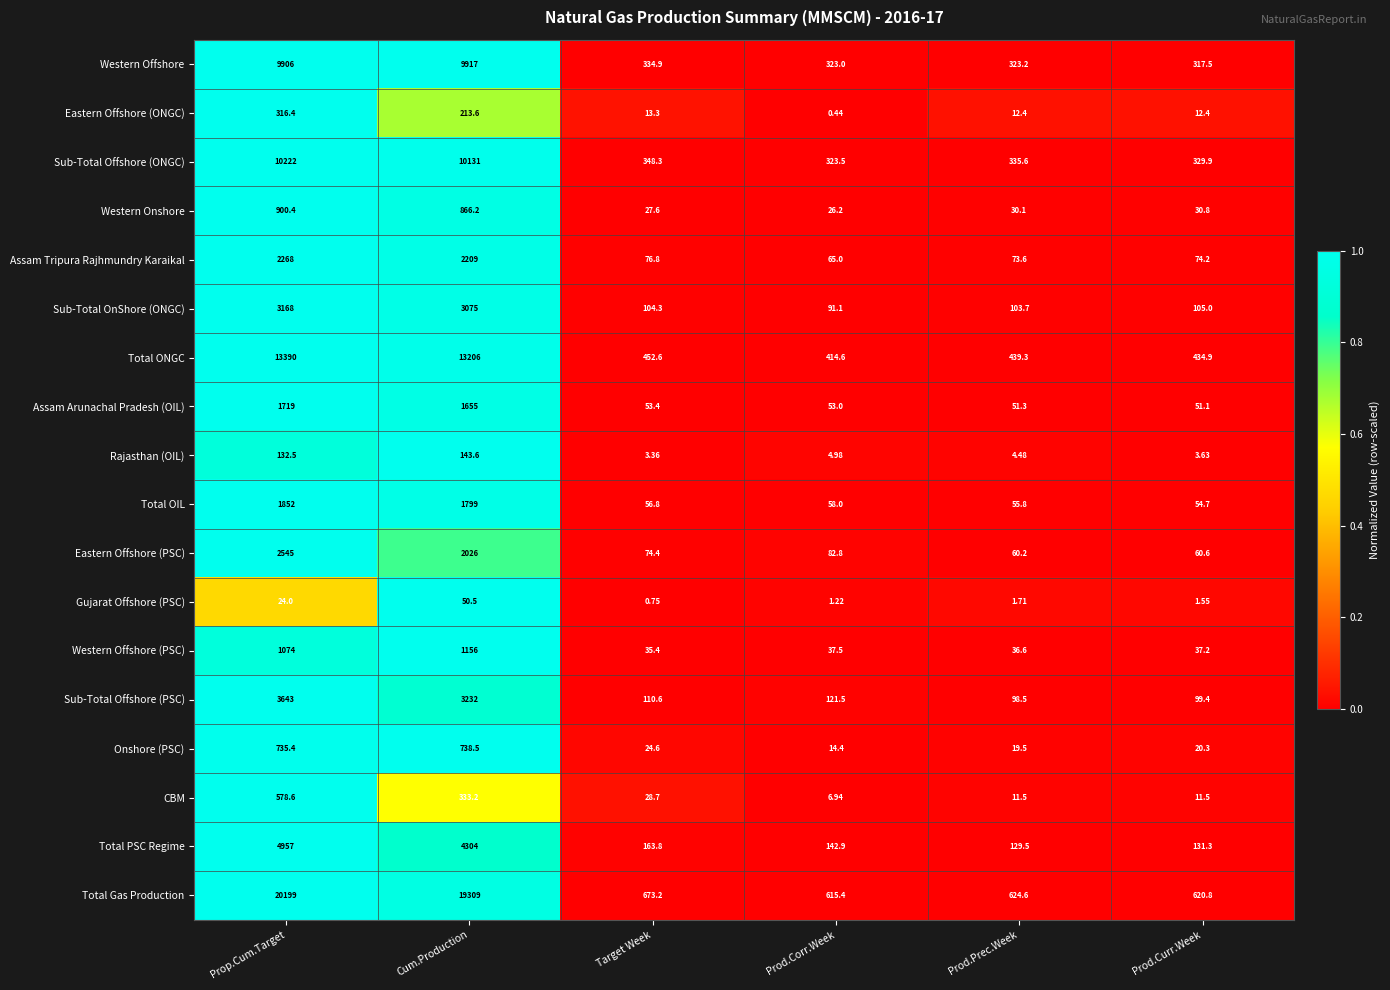

How many data points in Assam Tripura Rajhmundry Karaikal are above 76?

3